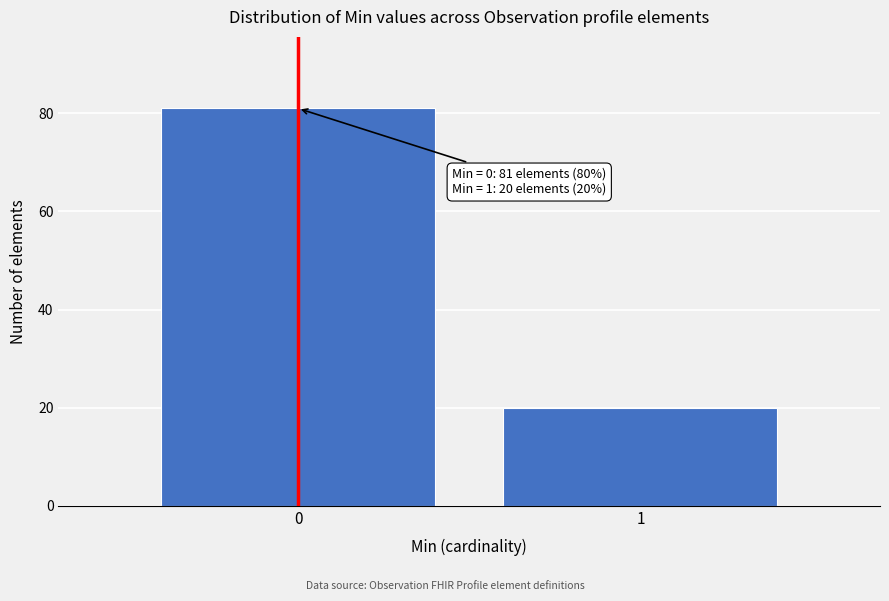

Reading left to right, list all the values displayed in this chart.

0=81	1=20